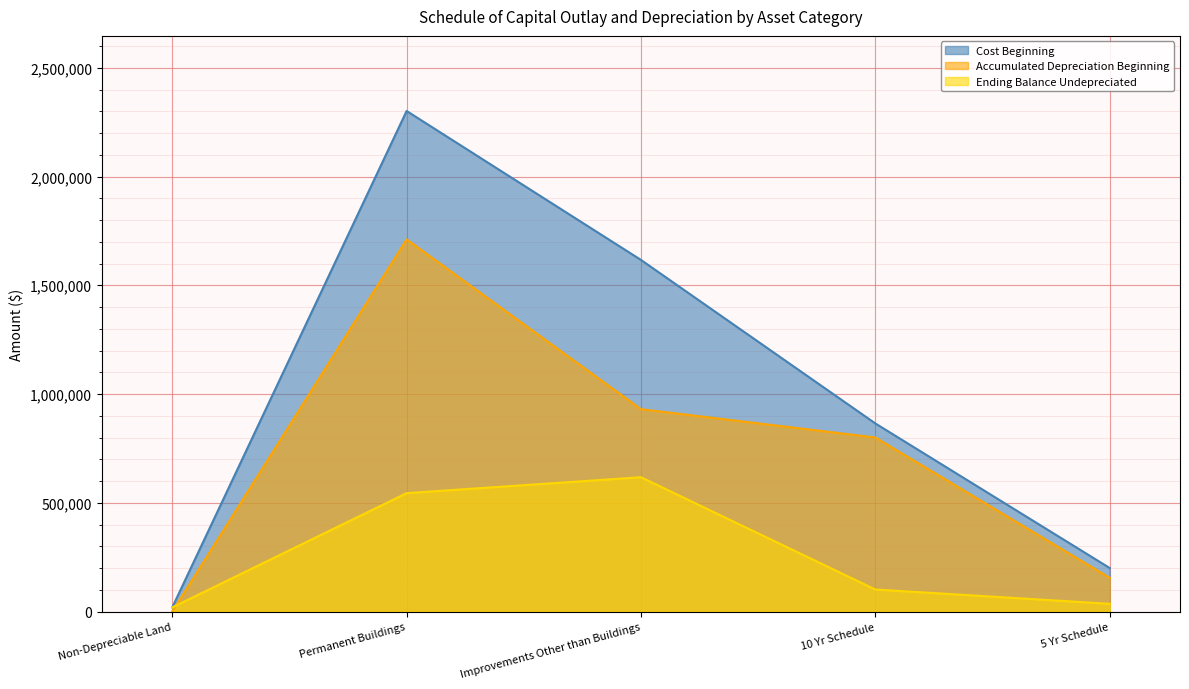

Which has a higher value, 10 Yr Schedule or Improvements Other than Buildings?

Improvements Other than Buildings